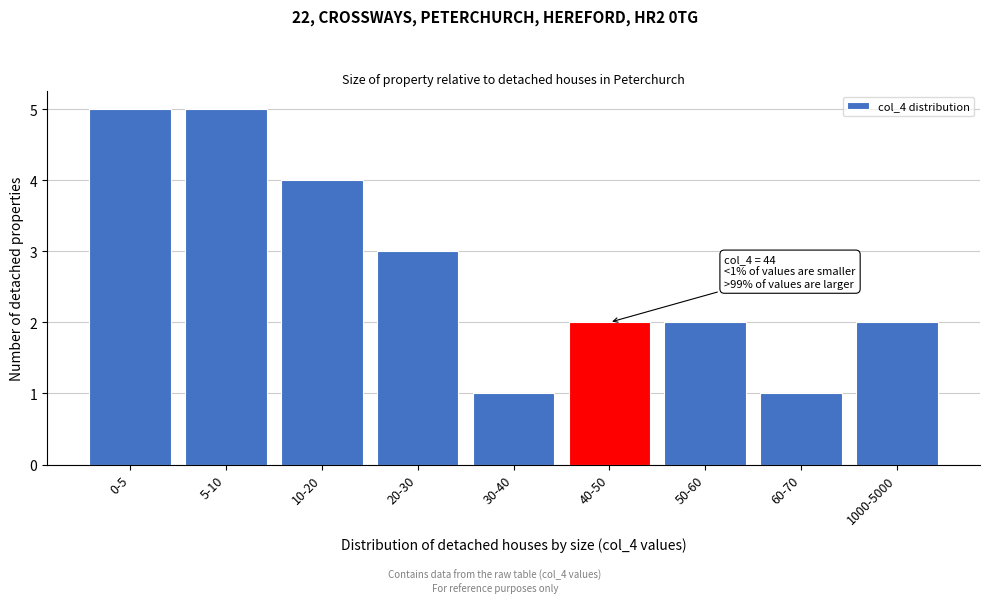

Reading left to right, extract all data points from this chart.

5	5	4	3	1	2	2	1	2